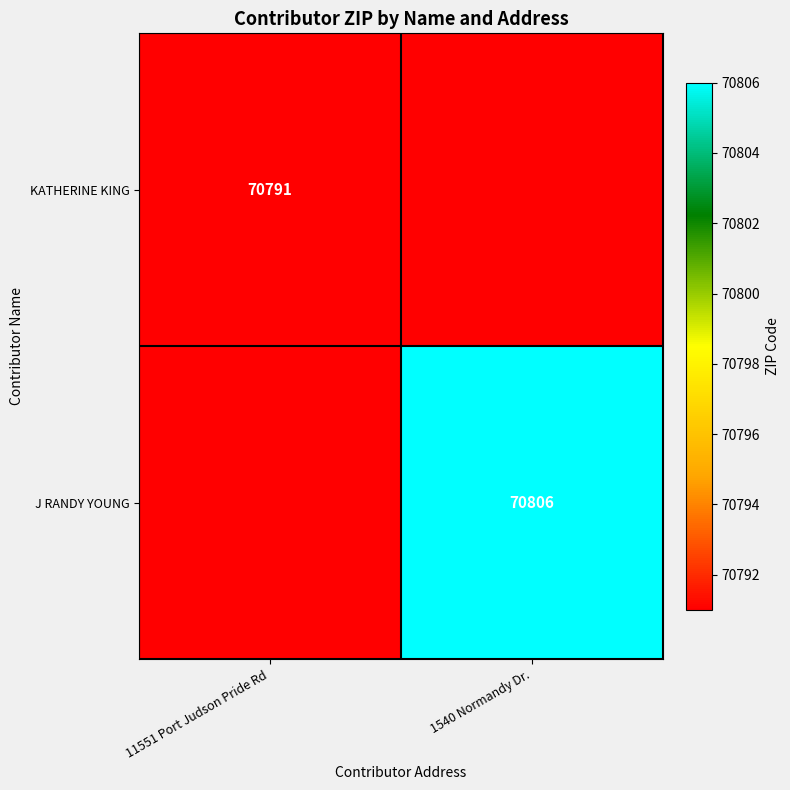

Is the value of J RANDY YOUNG at 1540 Normandy Dr. greater than the value of KATHERINE KING at 11551 Port Judson Pride Rd?

Yes